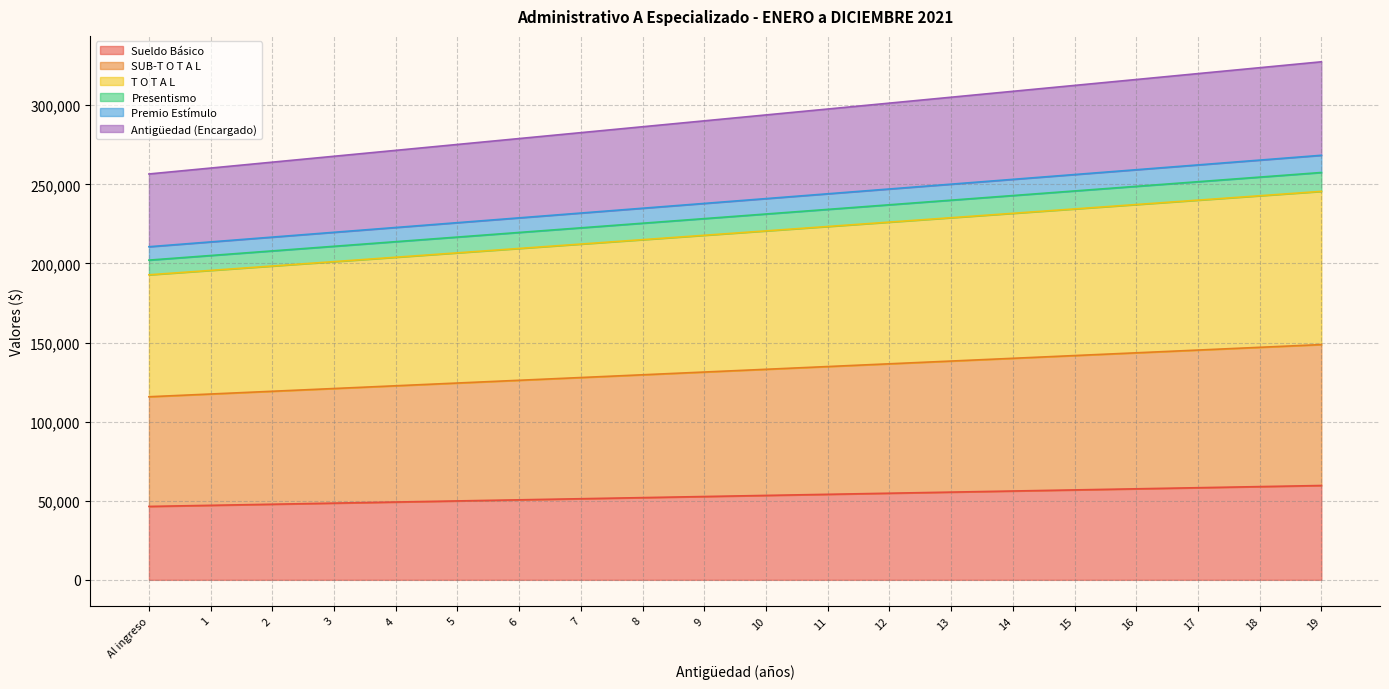

At which label is SUB-T O T A L closest to 239440?

9